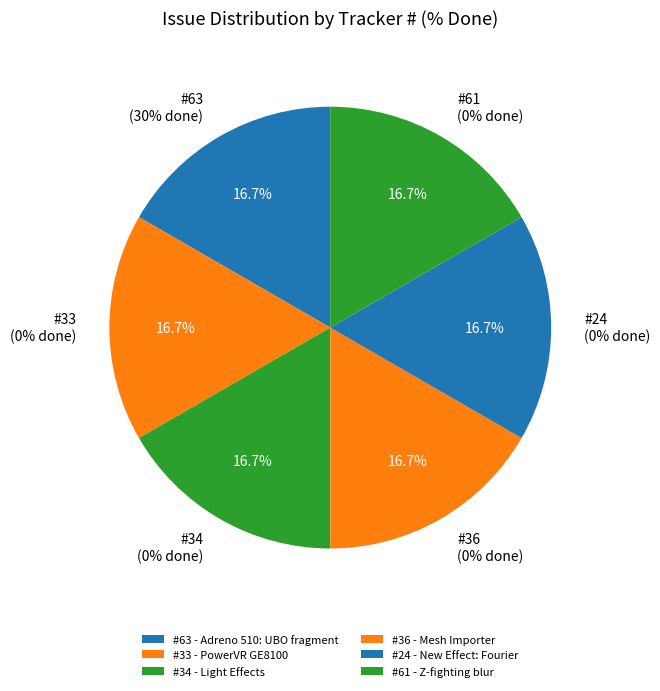

The 24 slice represents 15% of the pie. True or false?

False